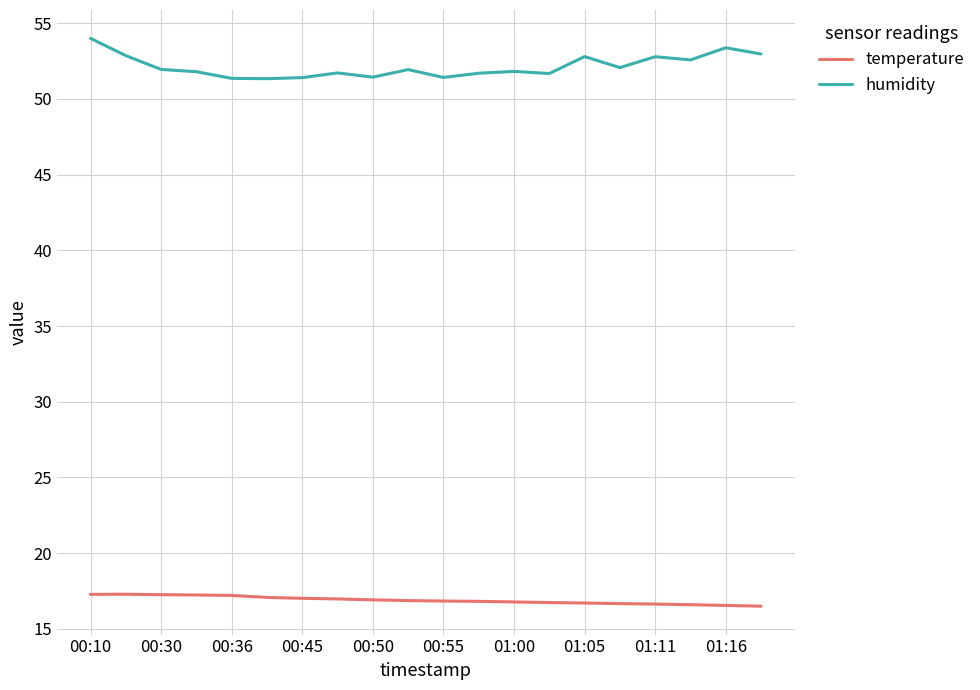

What is the lowest value of the humidity series?

51.3